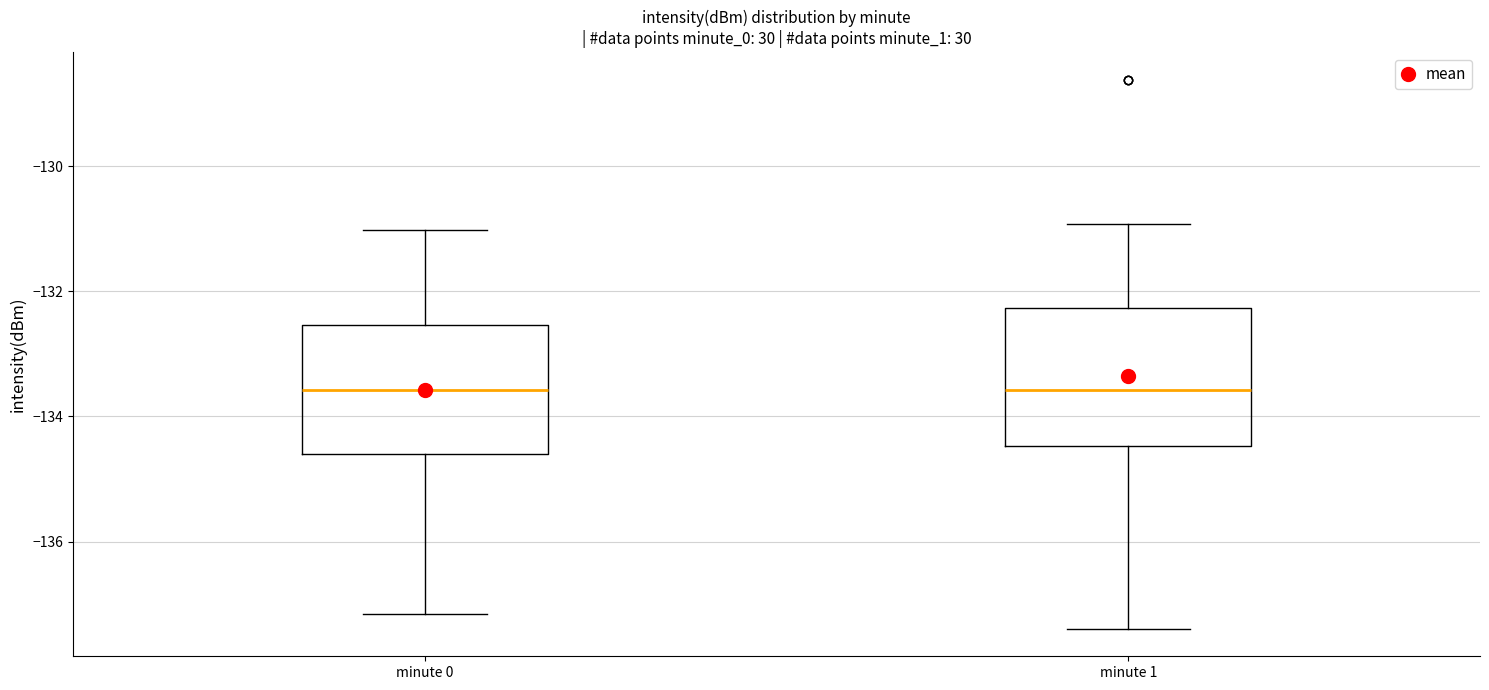

Reading left to right, transcribe this box plot: for each box, give where its median line is, the range the box spans, and where its two whiskers end, as read against the y-axis. The values are not printed on the chart, so give them approximately, as read against the axis.

minute 0: median -133.6, box -134.6 to -132.6, whiskers -137.2 to -131.0
minute 1: median -133.6, box -134.4 to -132.2, whiskers -137.4 to -131.0